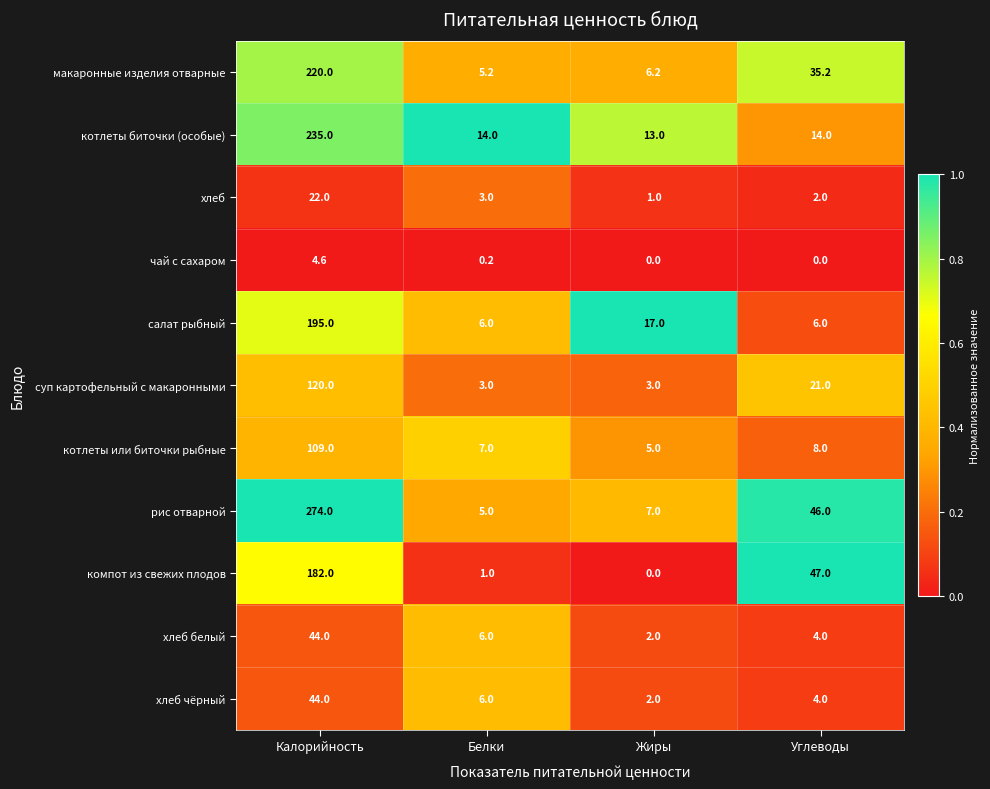

What is the difference between the maximum and minimum values in the котлеты биточки (особые) series?

222.0